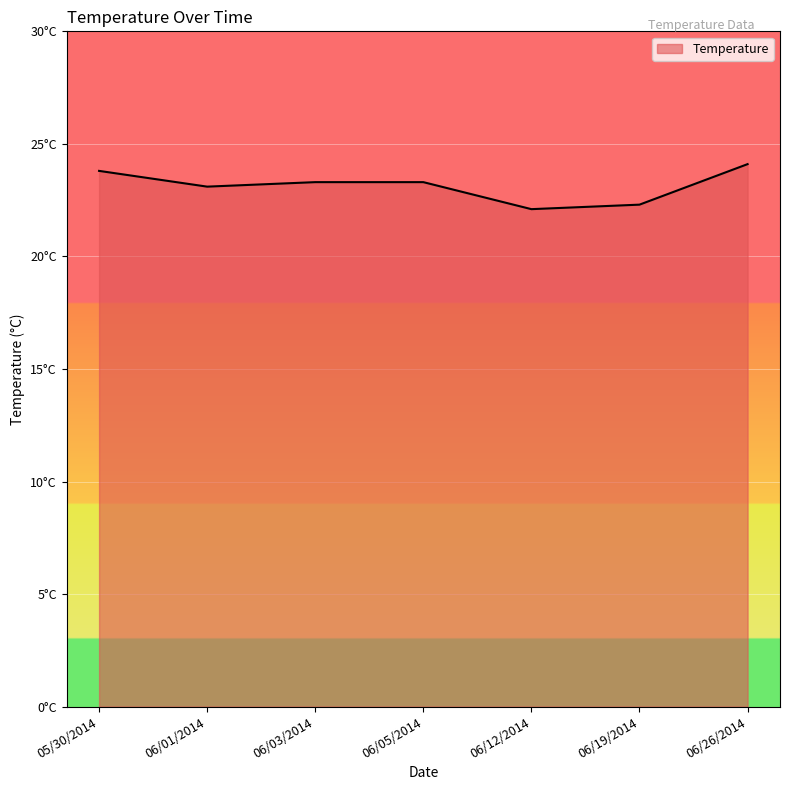

At which label does the data first exceed 23?

05/30/2014